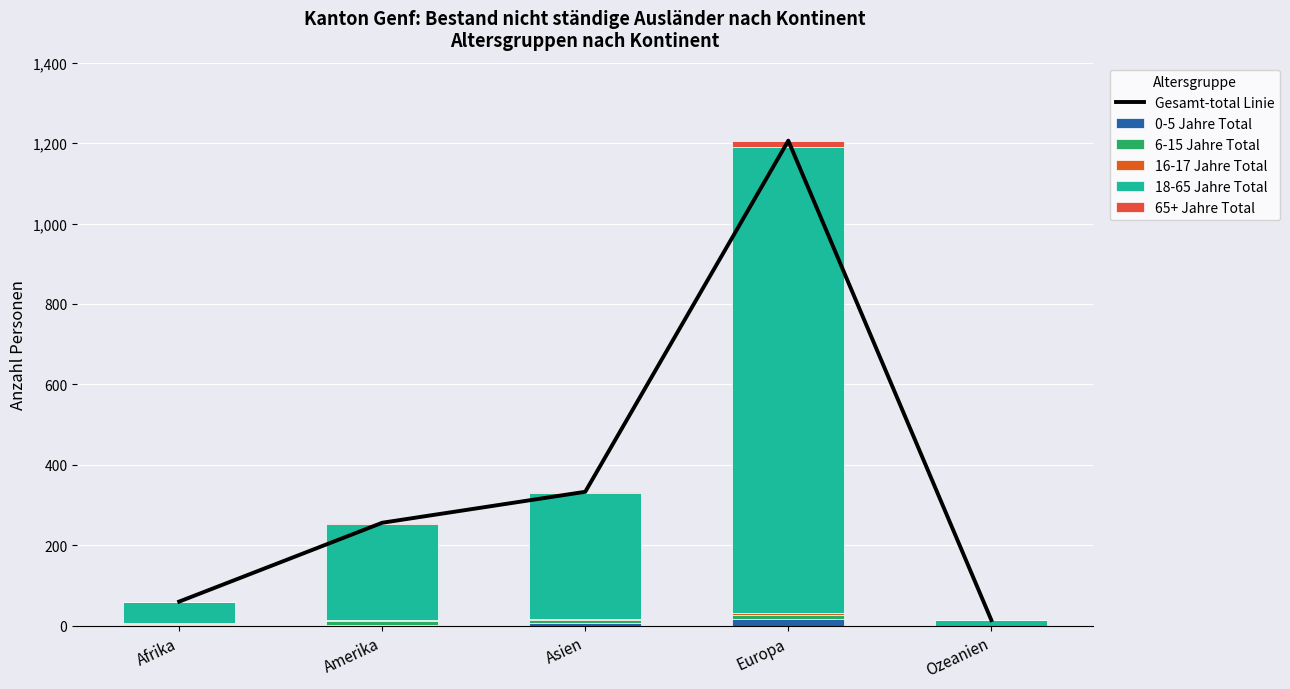

Rank the series at Afrika from lowest to highest value.

65+ Jahre Total, 0-5 Jahre Total, 6-15 Jahre Total, 16-17 Jahre Total, 18-65 Jahre Total, Gesamt-total Linie